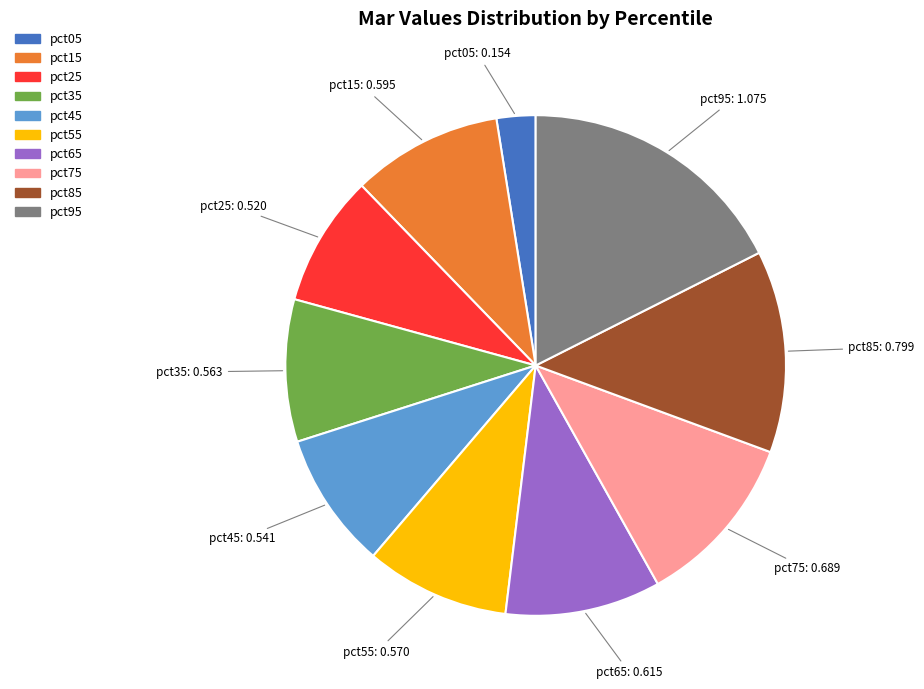

True or false: pct05 accounts for 3% of the total.

True